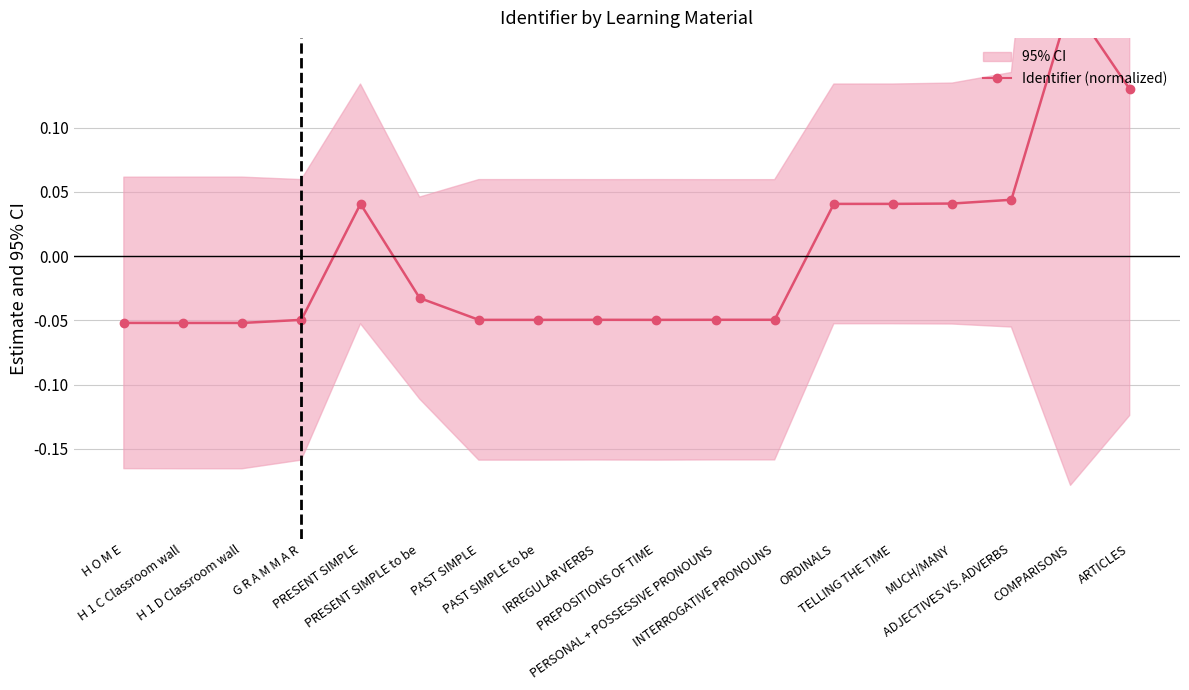

Reading right to left, list all the values displayed in this chart.

0.1	0.2	0.0	0.0	0.0	0.0	-0.0	-0.0	-0.0	-0.0	-0.0	-0.0	-0.0	0.0	-0.0	-0.1	-0.1	-0.1